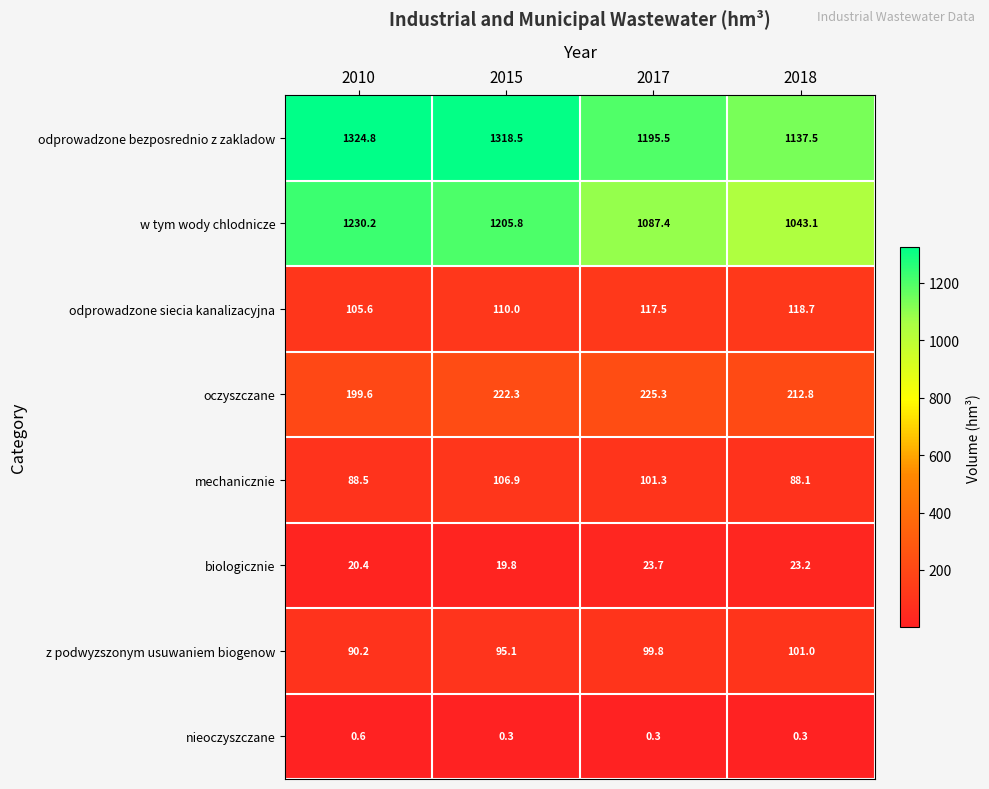

Read the w tym wody chlodnicze value at 2017.

1087.4